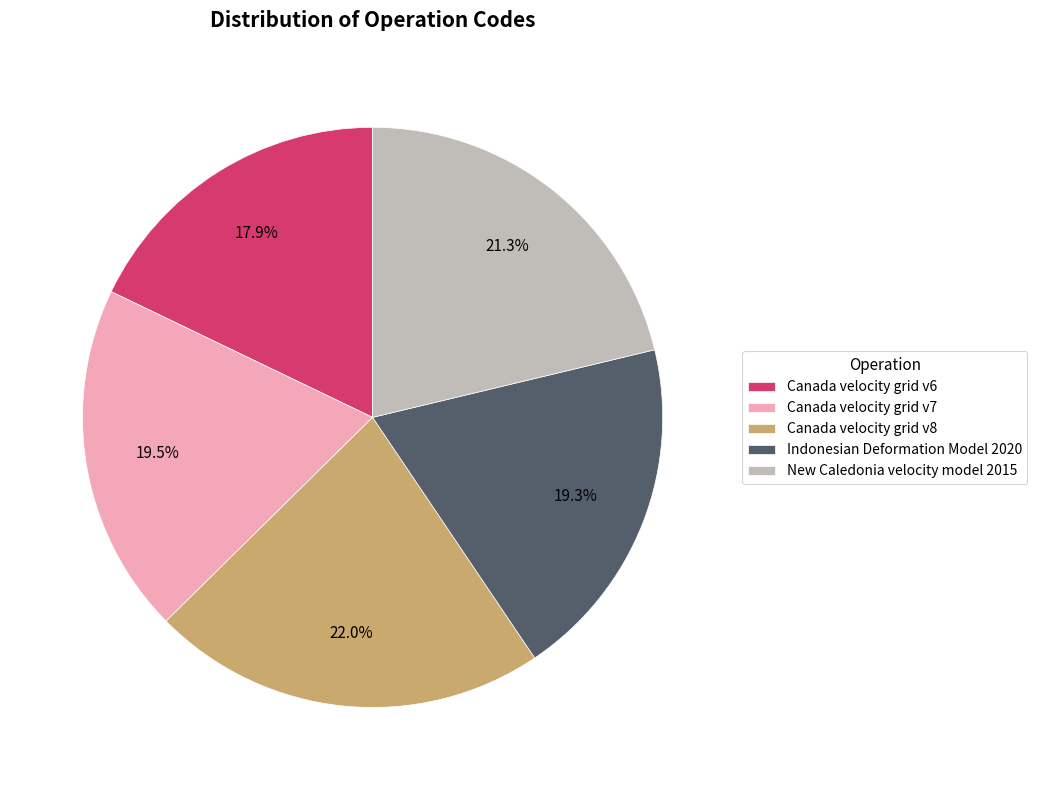

Does any single category account for the majority?

No